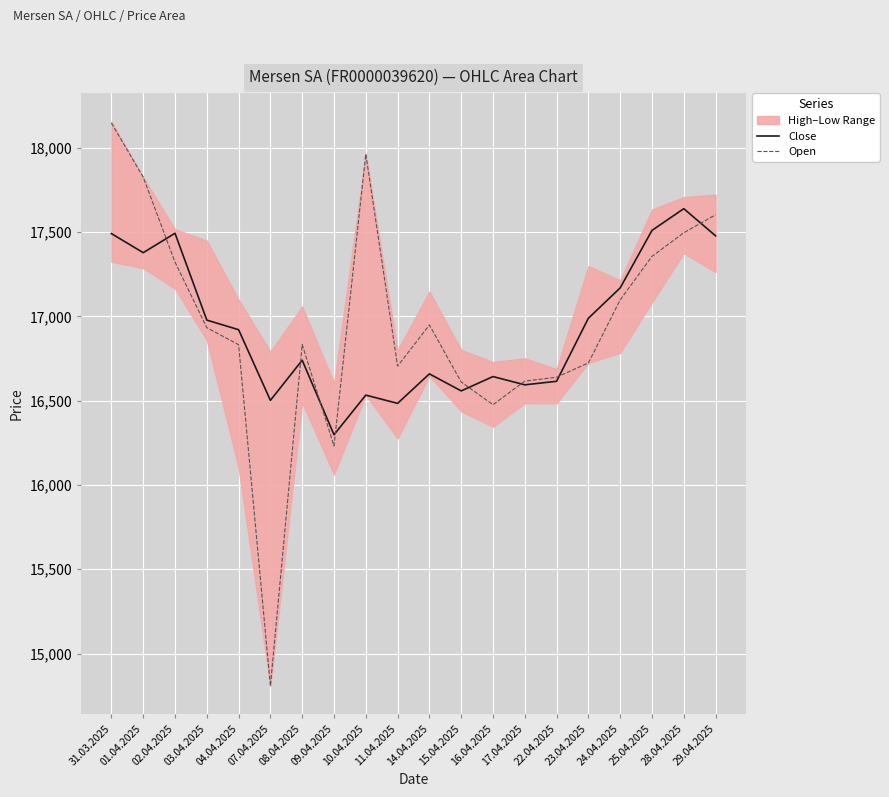

What is the difference between the highest and lowest values at 23.04.2025?

265